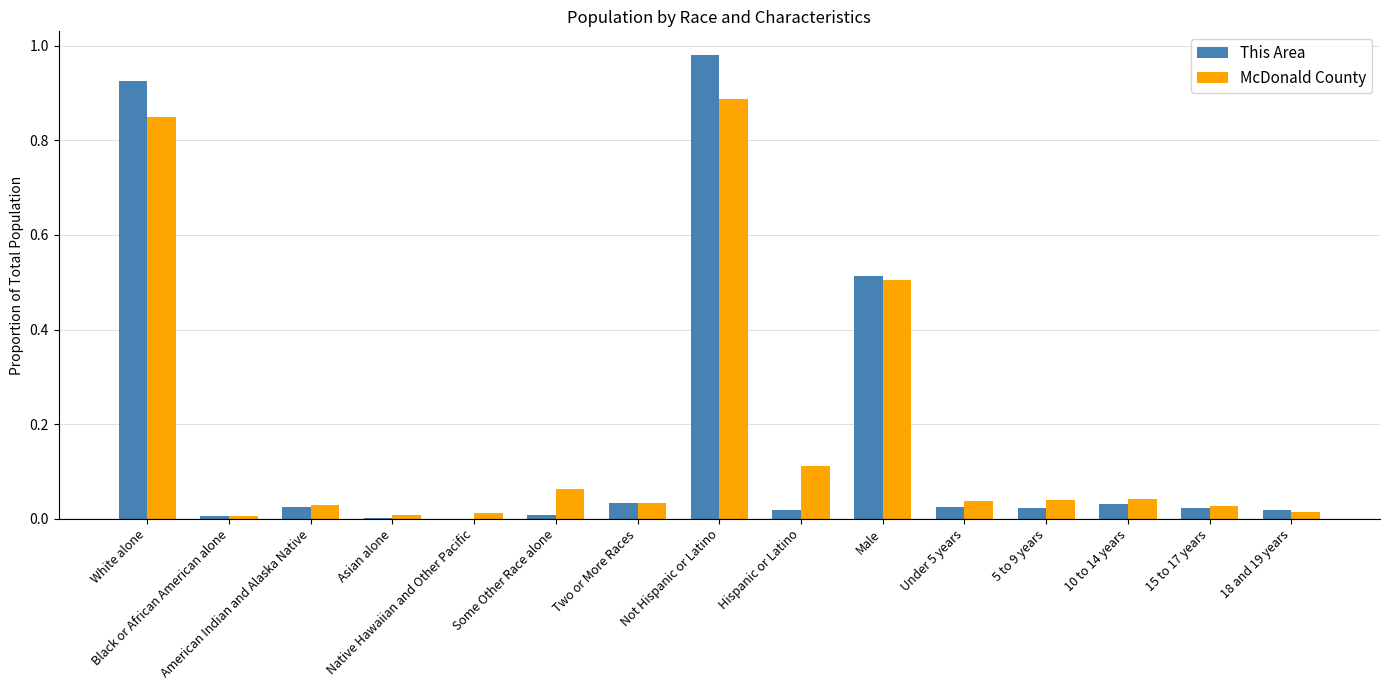

What is the sum of all This Area values?

2.6